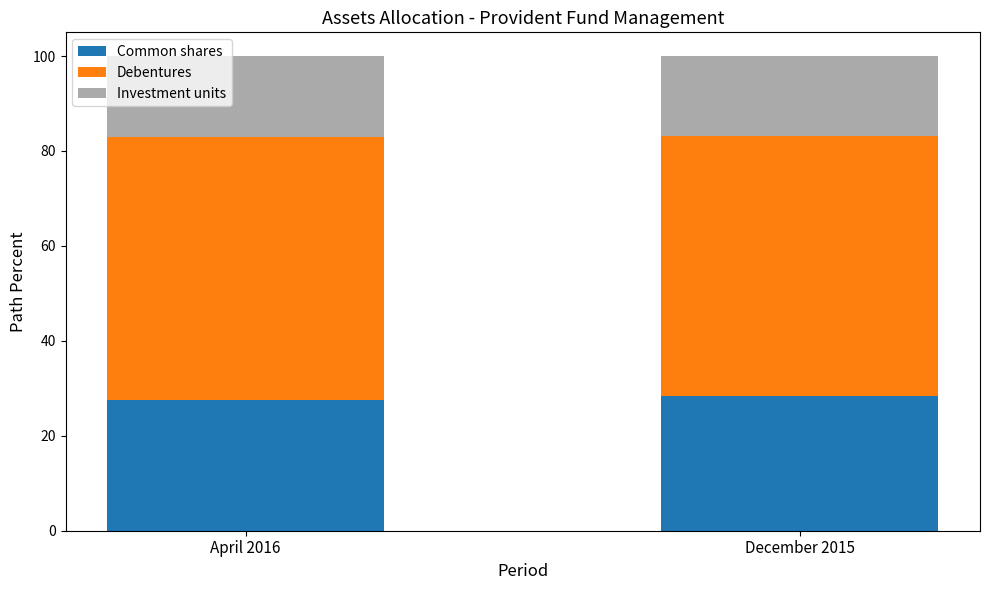

Is it true that Common shares equals 27.5 at April 2016?

True